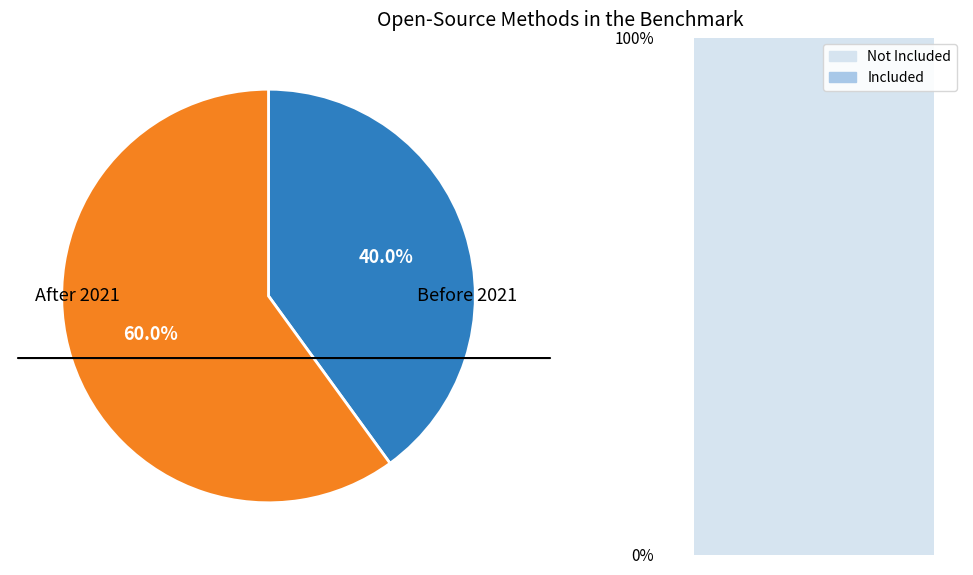

How many segments does this pie chart have?

2